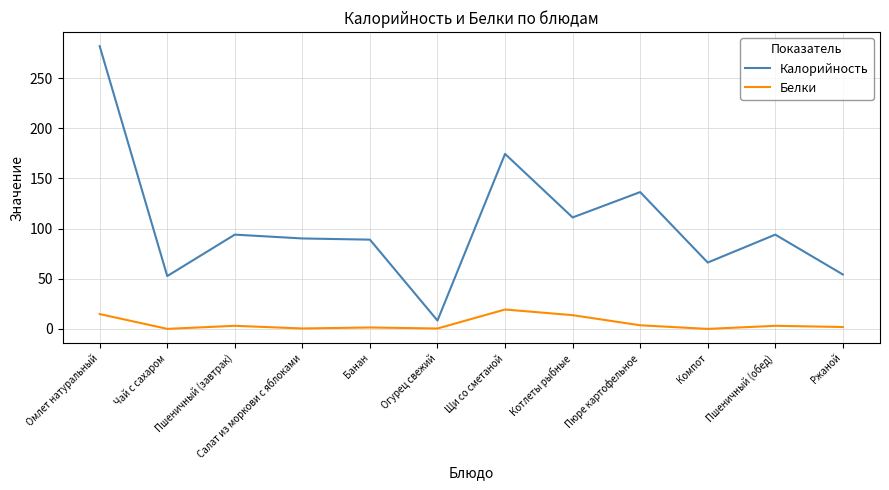

Rank the series at Пшеничный (завтрак) from lowest to highest value.

Белки, Калорийность